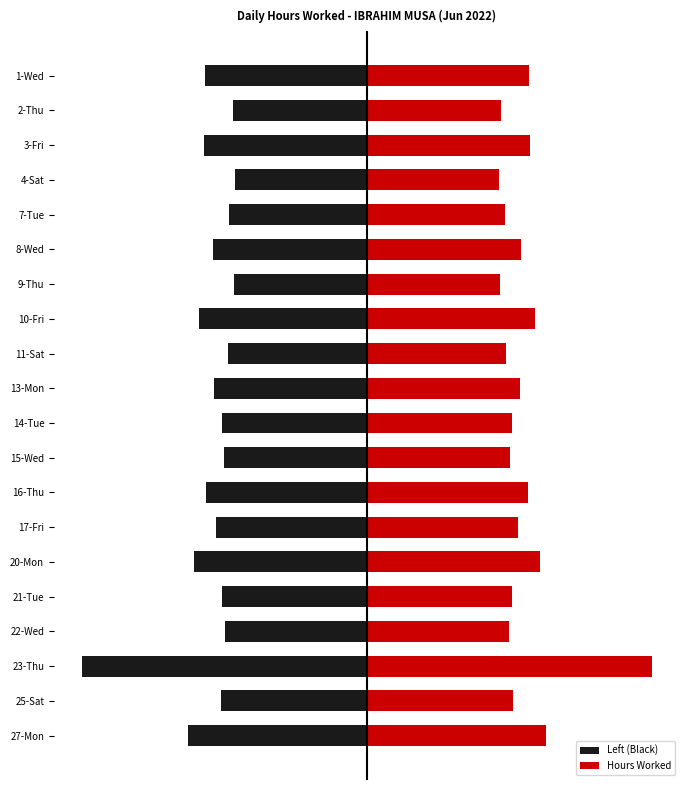

Rank the series by their average value, from highest to lowest.

Hours Worked, Left (Black)